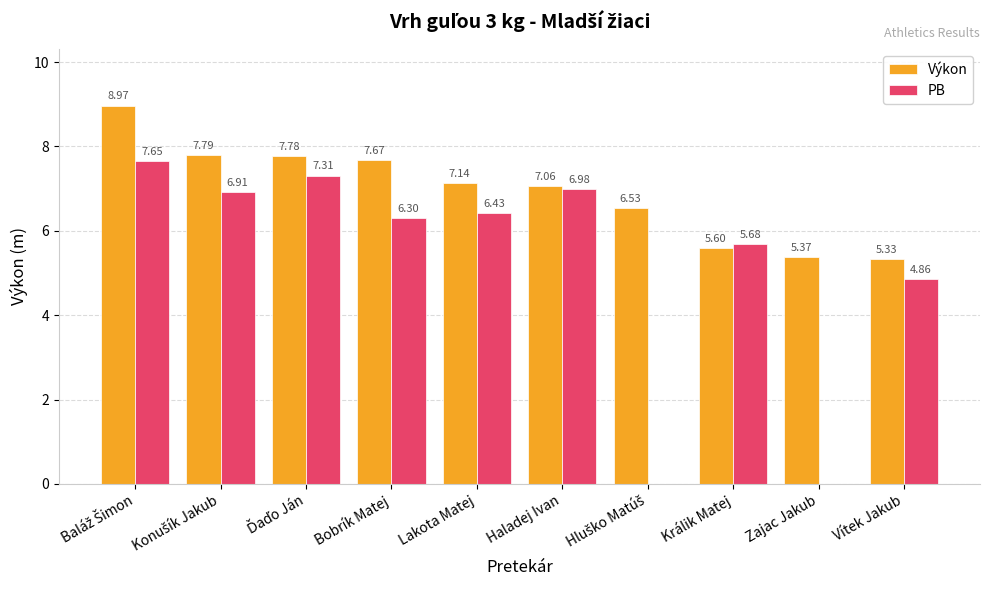

Which series has the largest total across all categories?

Výkon